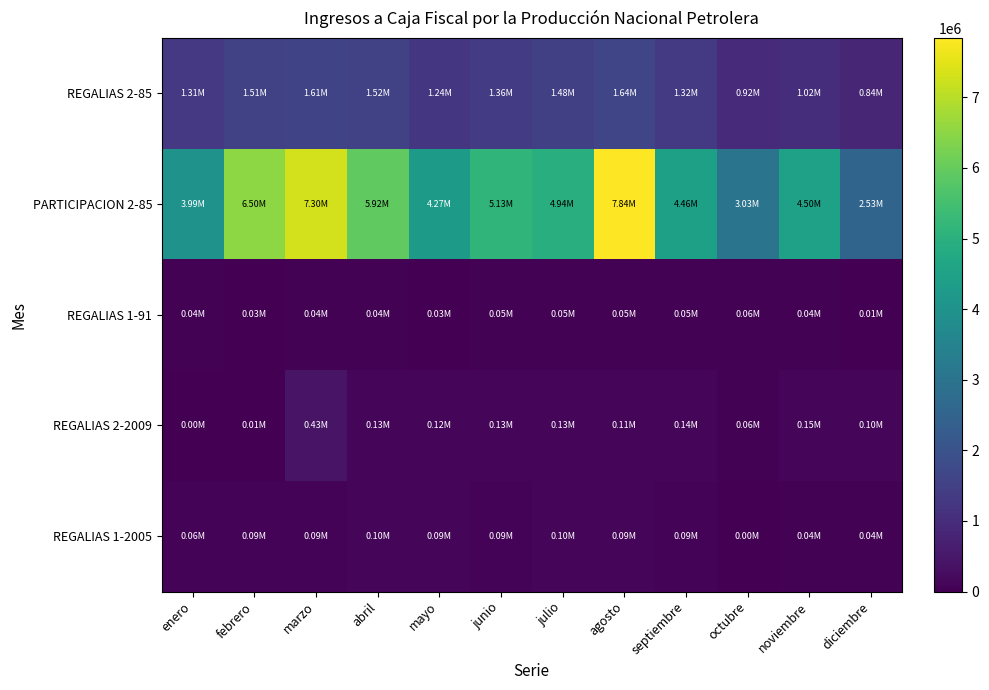

At how many categories does at least one series exceed 3270097?

10